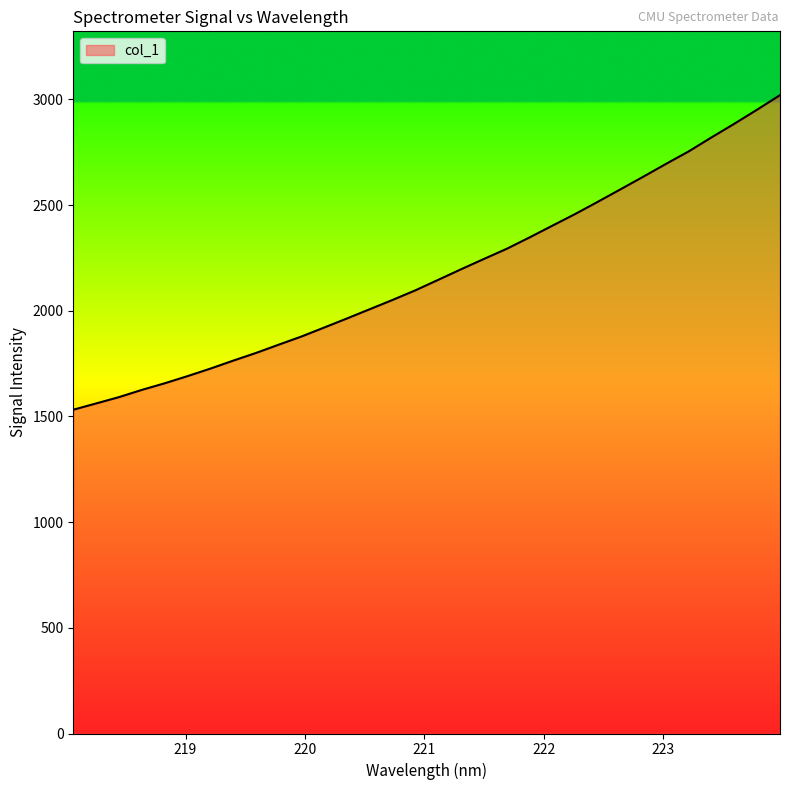

True or false: the data has more than 1 interior local peaks.

False